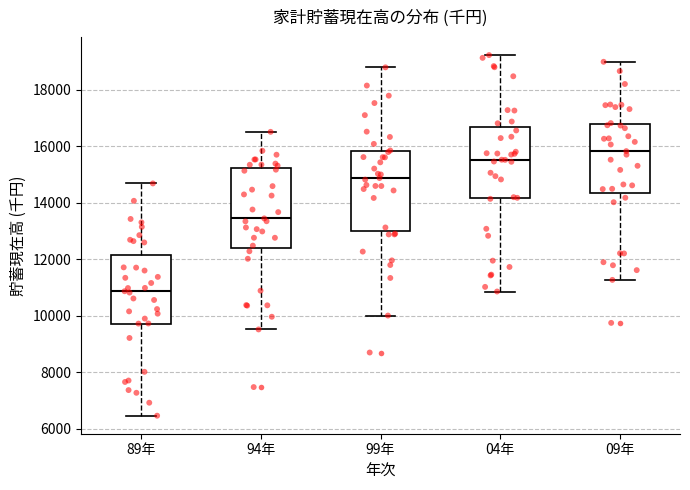

Which box's median line is the highest?

09年